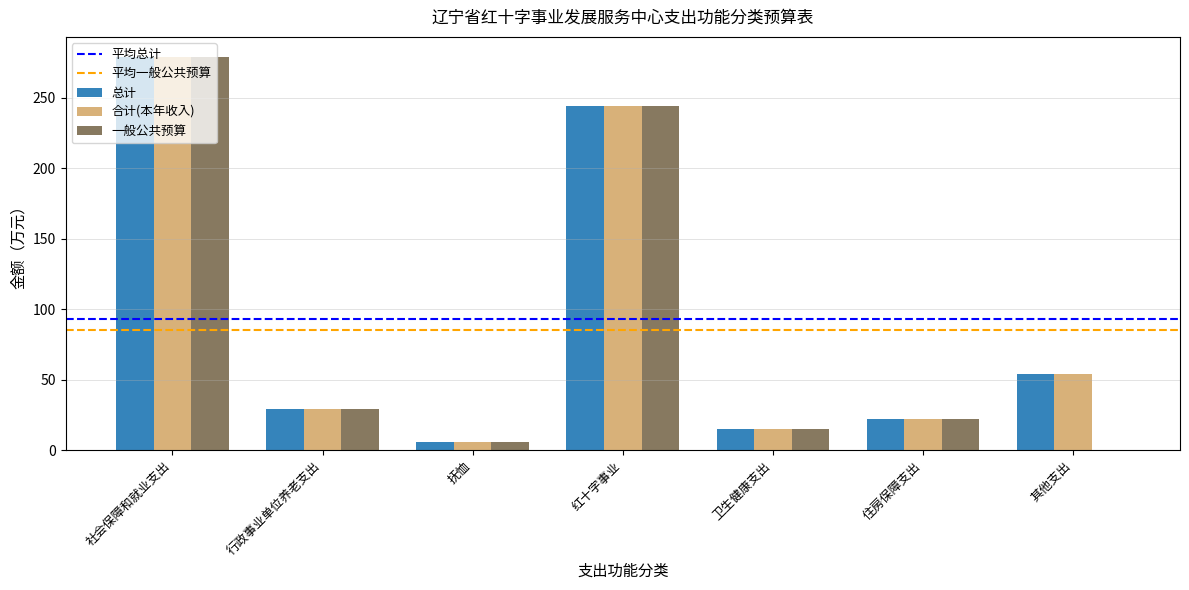

At which label is 合计(本年收入) closest to 142?

其他支出